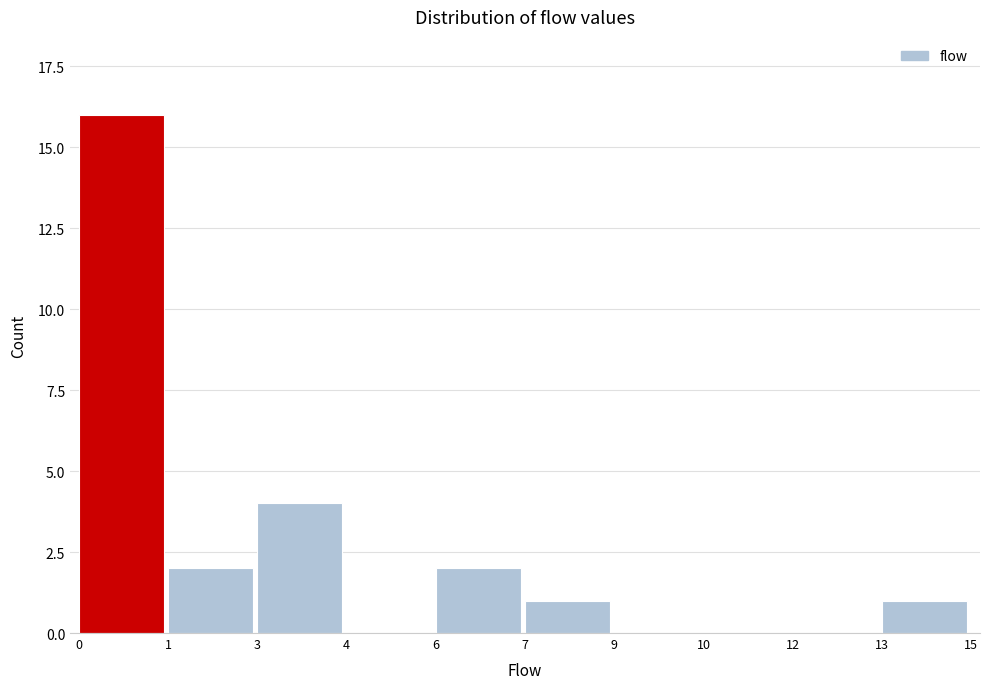

Reading left to right, list all the values displayed in this chart.

0=16	1=2	3=4	4=0	6=2	7=1	9=0	10=0	12=0	13=1